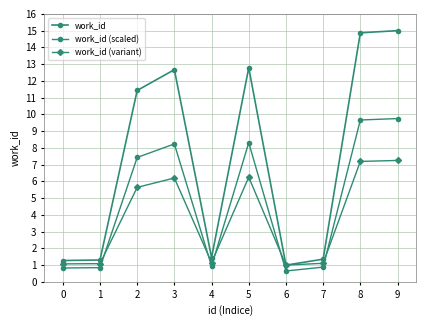

How many lines are shown in the chart?

3